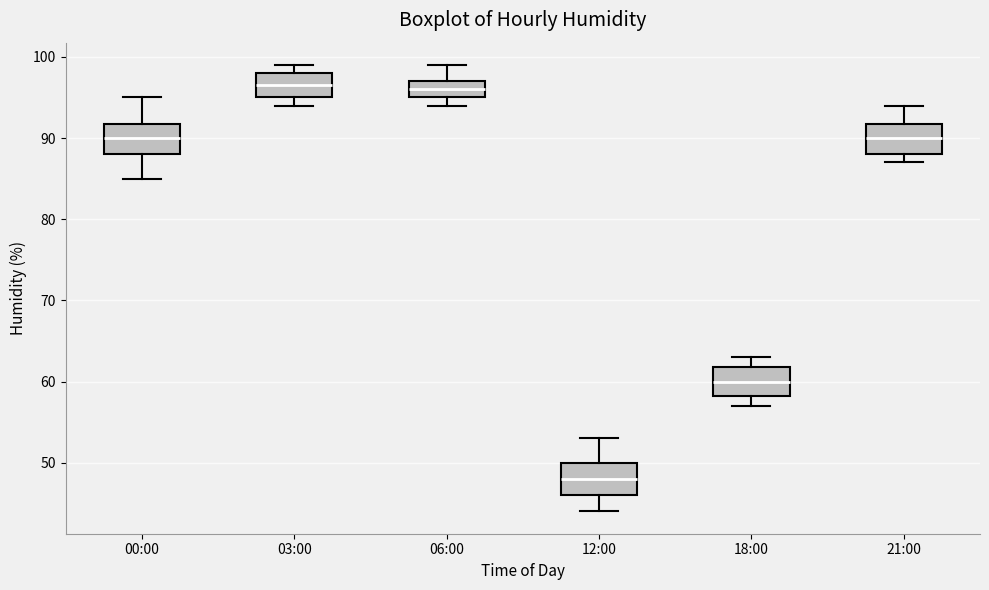

Reading left to right, transcribe this box plot: for each box, give where its median line is, the range the box spans, and where its two whiskers end, as read against the y-axis. The values are not printed on the chart, so give them approximately, as read against the axis.

00:00: median 90, box 88 to 92, whiskers 85 to 95
03:00: median 97, box 95 to 98, whiskers 94 to 99
06:00: median 96, box 95 to 97, whiskers 94 to 99
12:00: median 48, box 46 to 50, whiskers 44 to 53
18:00: median 60, box 58 to 62, whiskers 57 to 63
21:00: median 90, box 88 to 92, whiskers 87 to 94